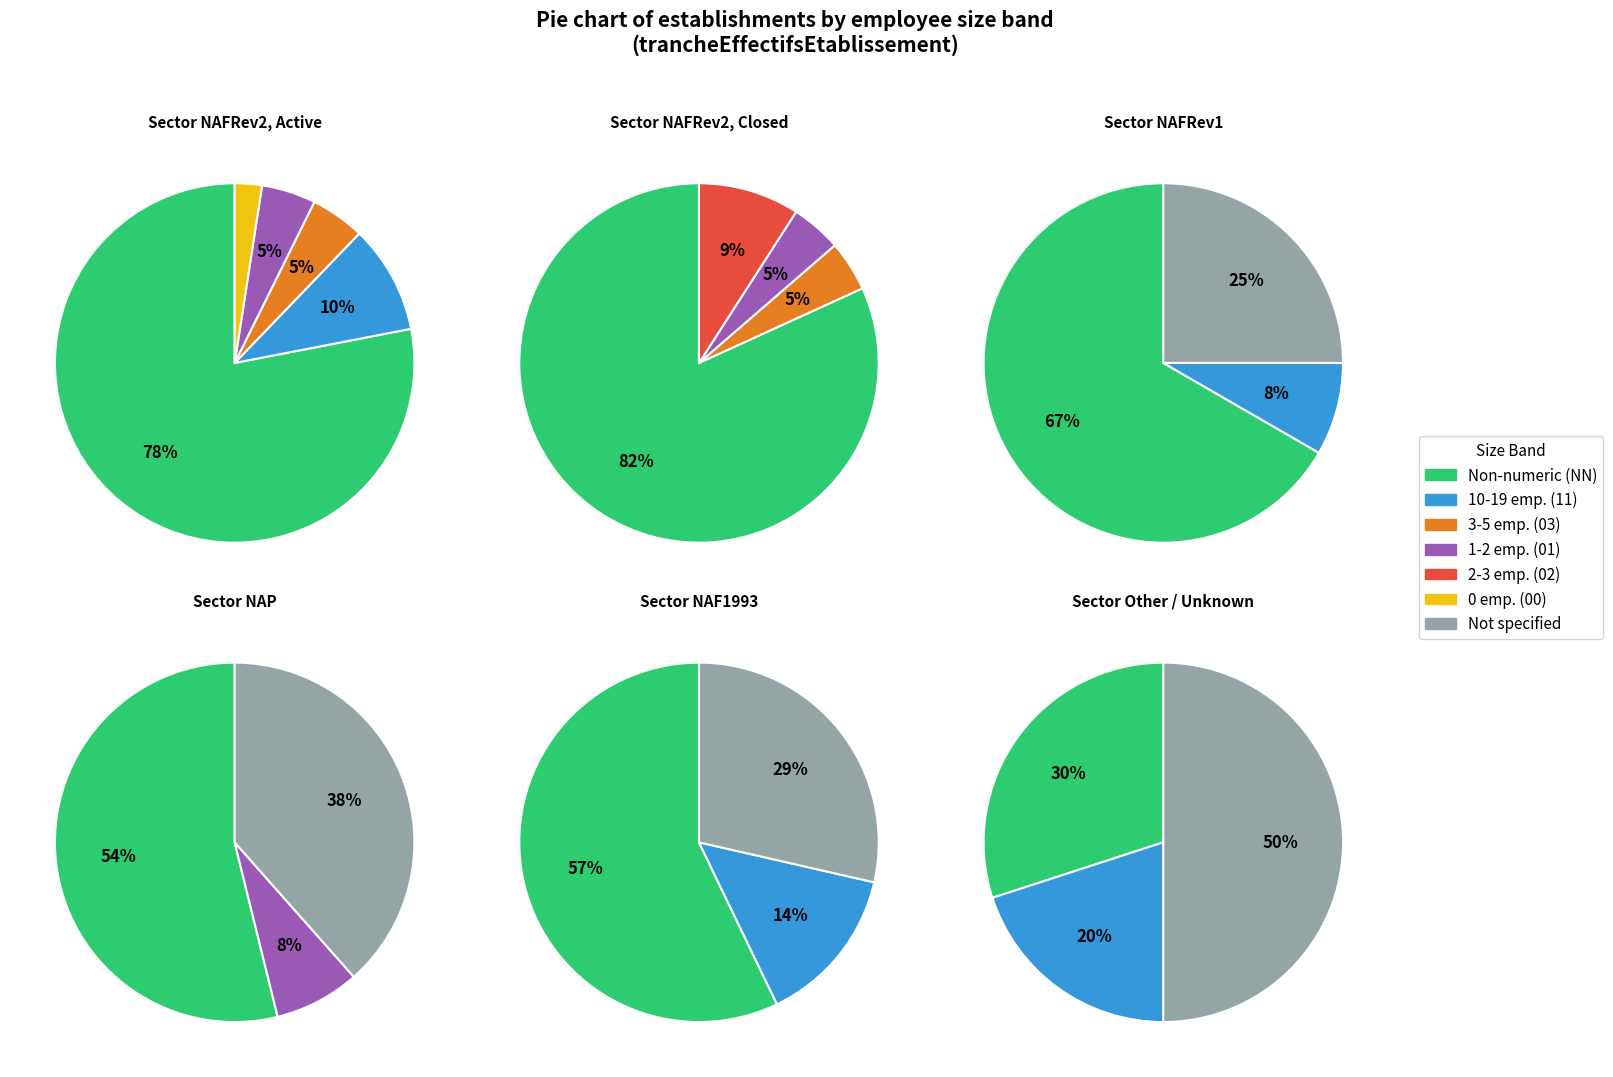

Which series has the widest spread of values?

NAFRev2, Active